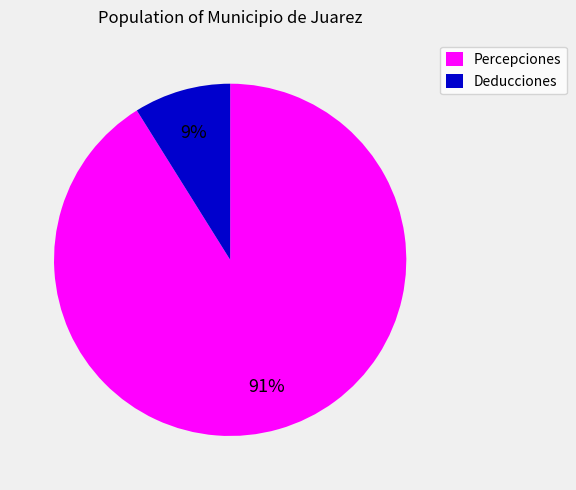

The Percepciones slice represents 96% of the pie. True or false?

False